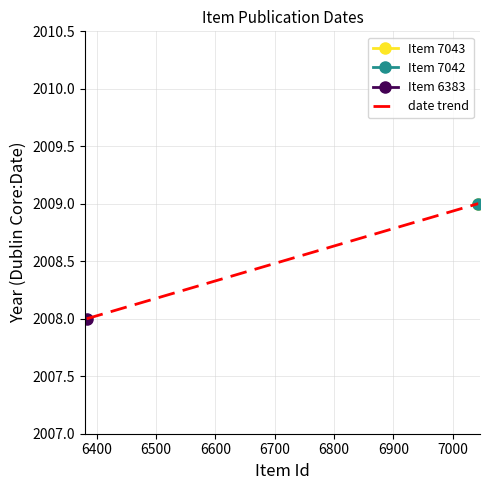

How many values are below 2009?

1